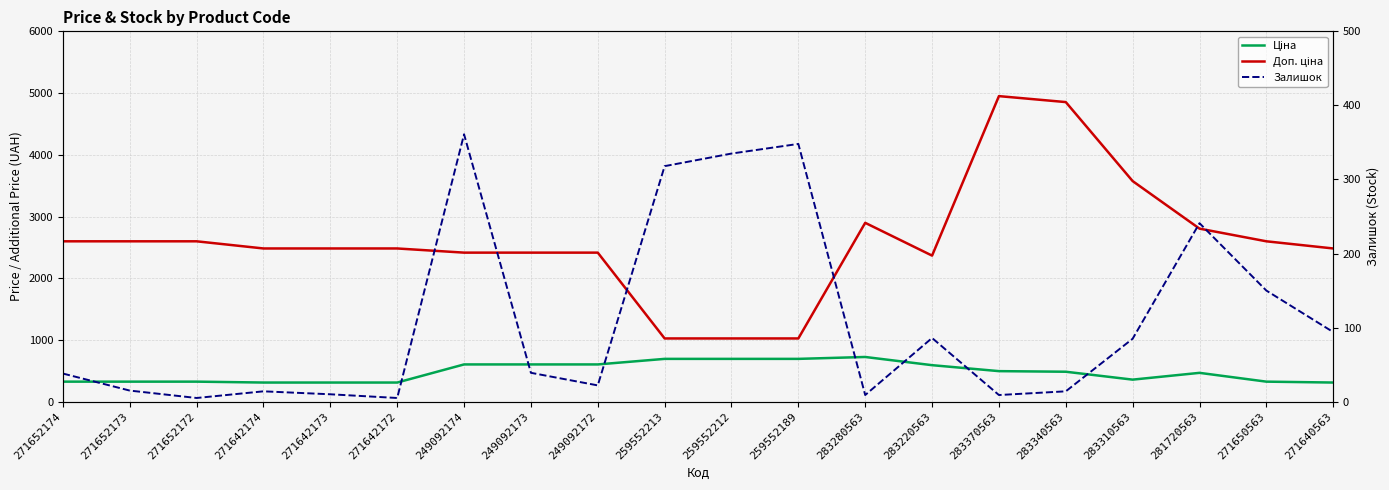

How many values in the Доп. ціна series are below 2482?

7